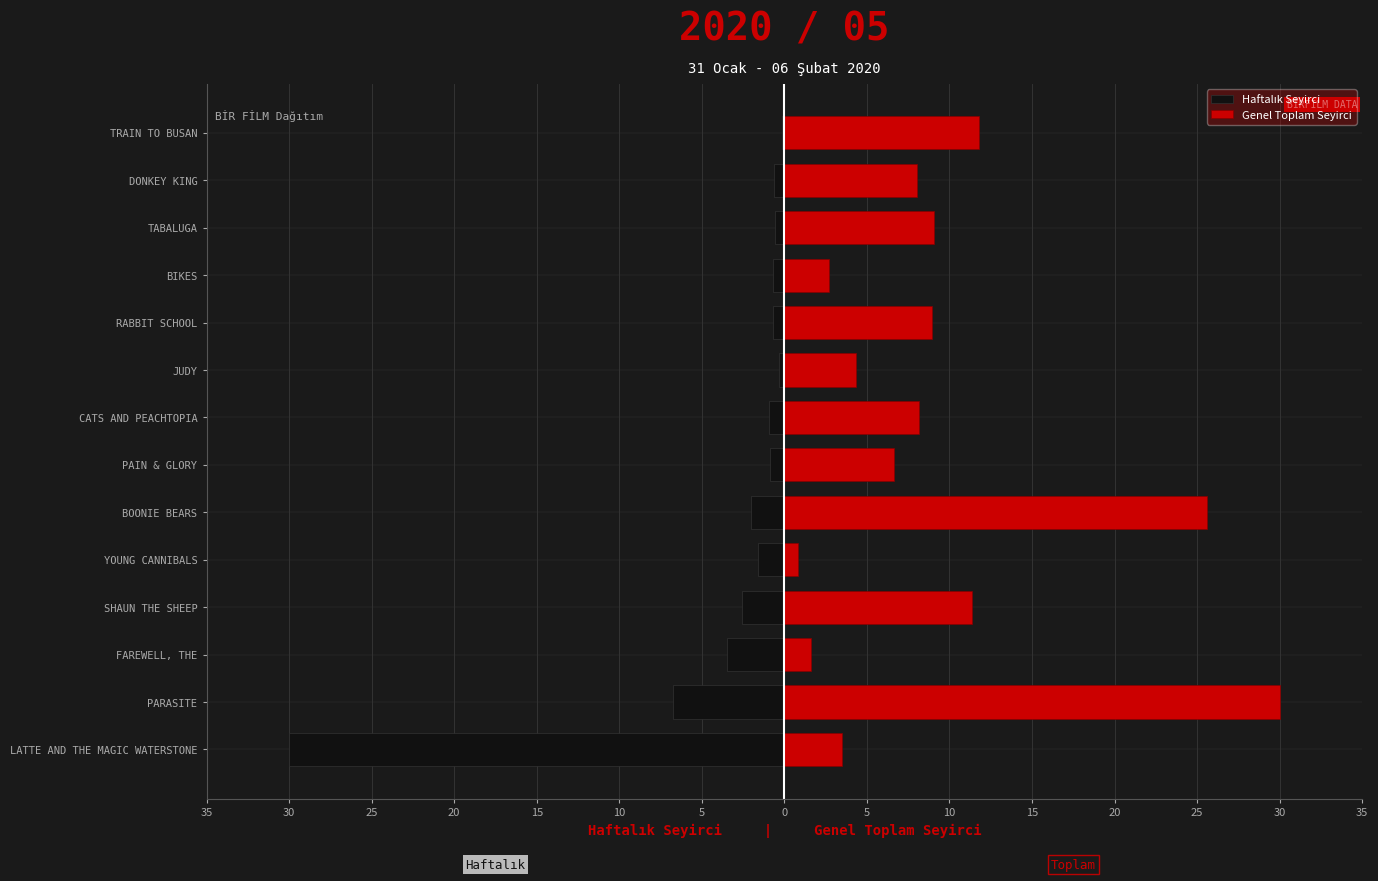

Between PAIN & GLORY and DONKEY KING, which series saw the biggest shift?

Genel Toplam Seyirci